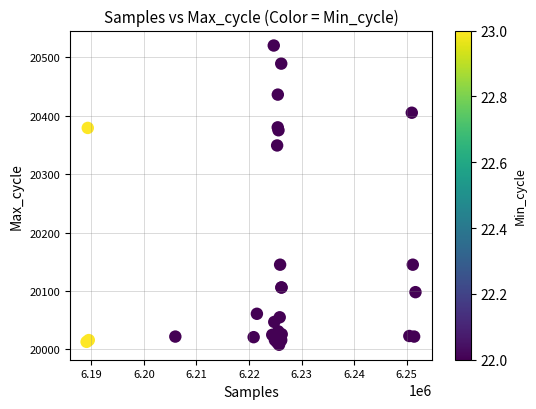

What Y value in the scatter plot is closest to 20264?

20349